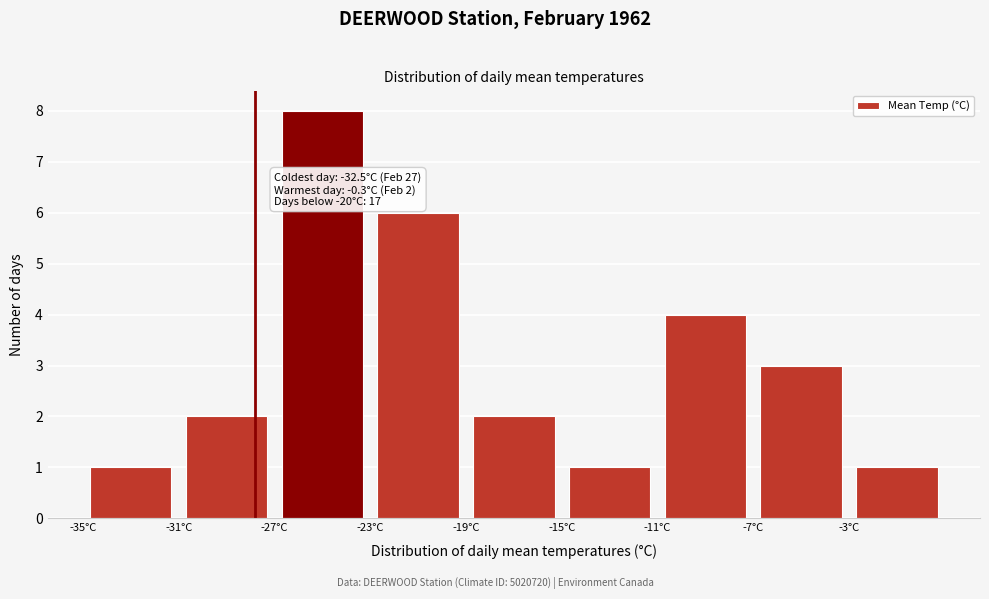

Which range on the x-axis has the tallest bar?

-27 to -23